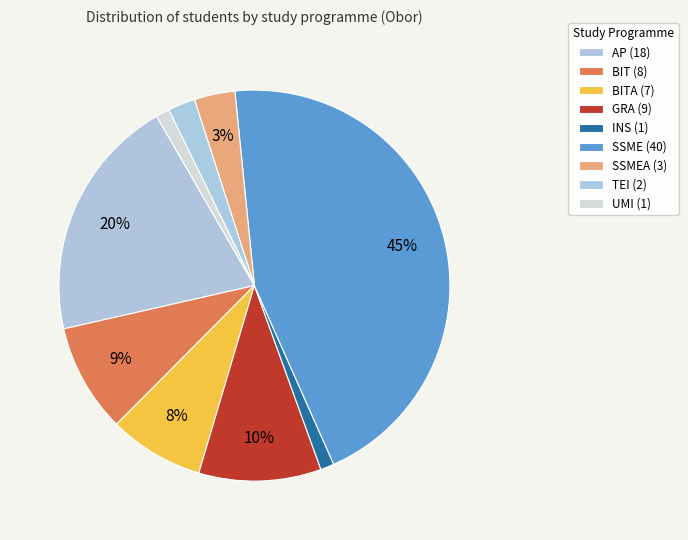

How many segments does this pie chart have?

9